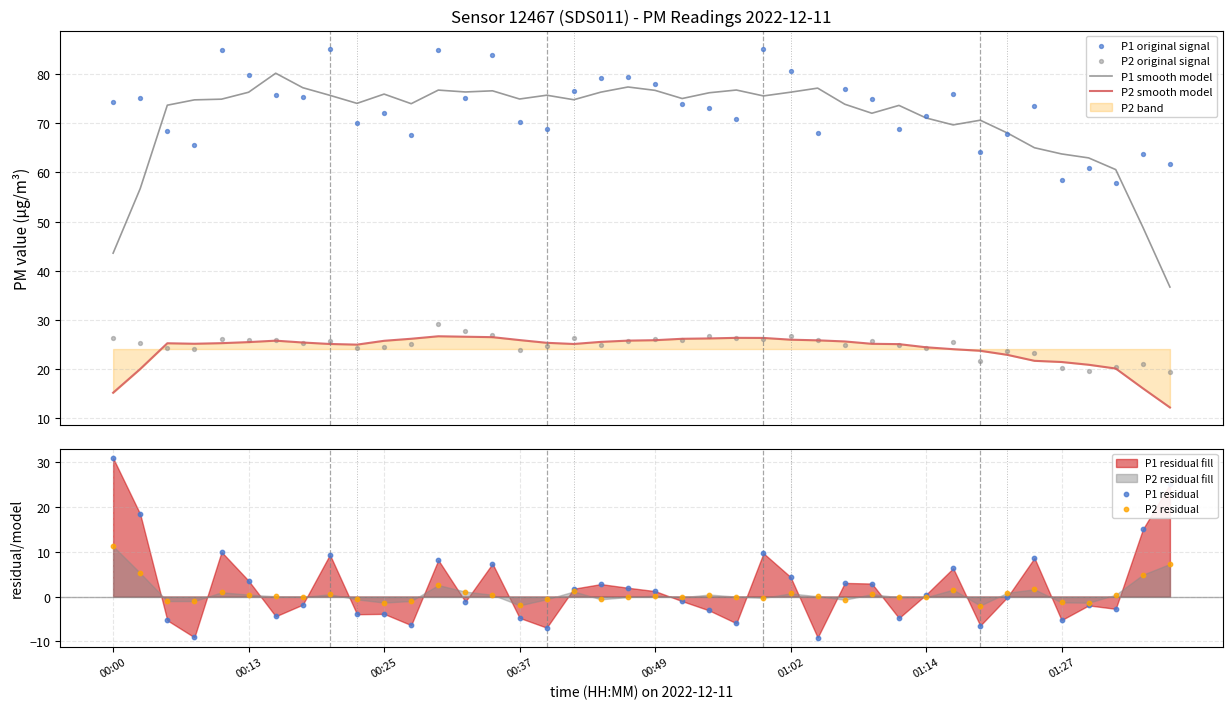

True or false: P1 smooth model and P2 smooth model intersect in this chart.

False